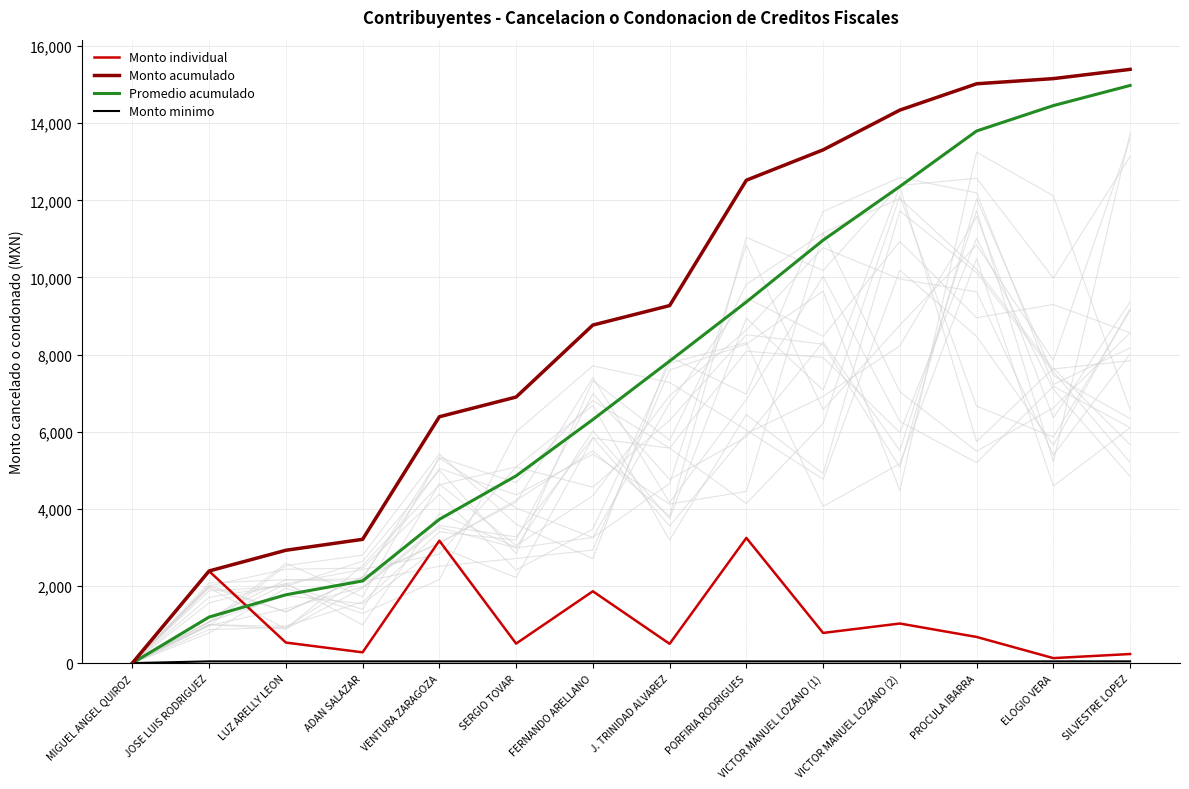

Rank the series by their maximum value, from highest to lowest.

Monto acumulado, Promedio acumulado, Monto individual, Monto minimo